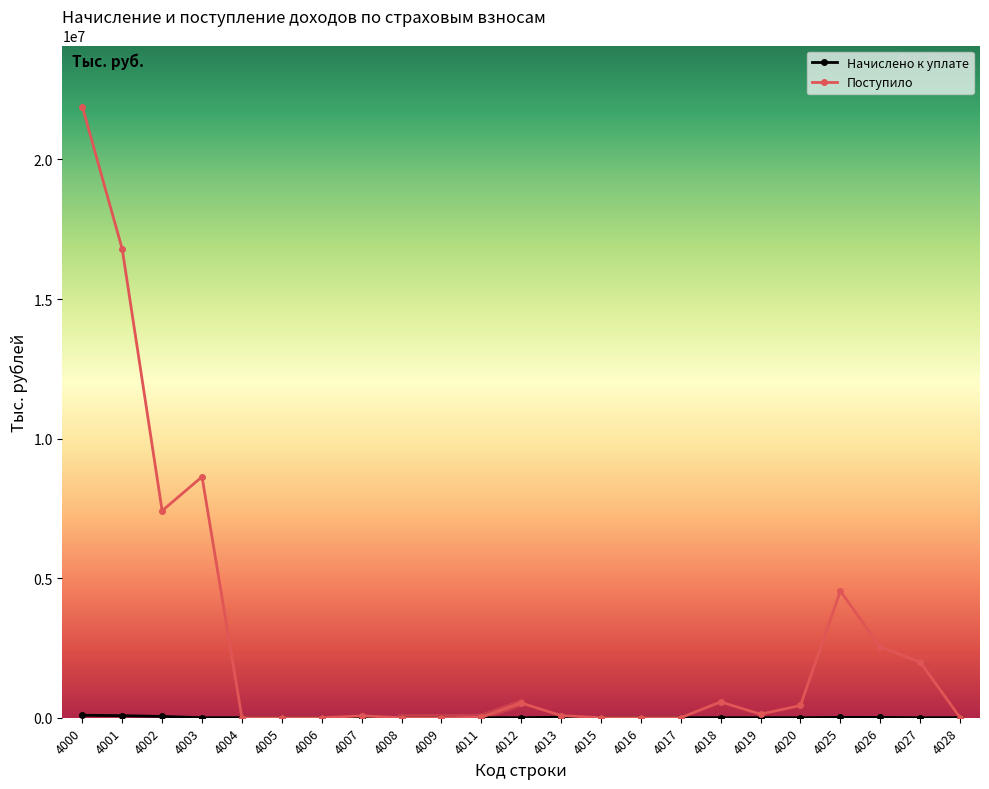

At which label is Поступило closest to 10945936?

4003